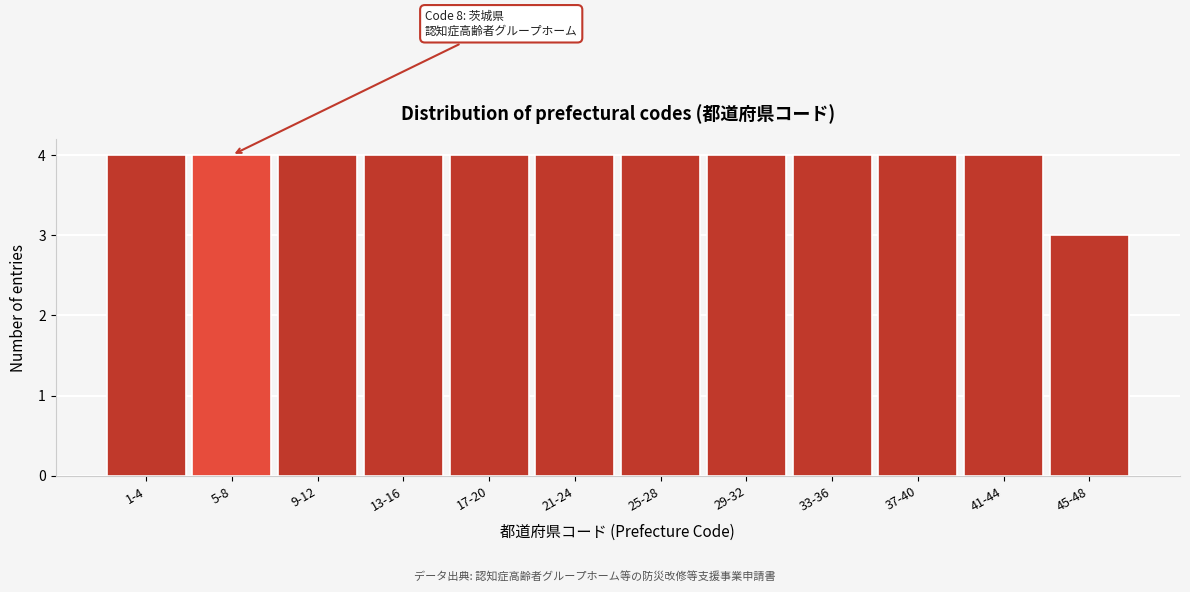

Reading left to right, list all the values displayed in this chart.

4	4	4	4	4	4	4	4	4	4	4	3